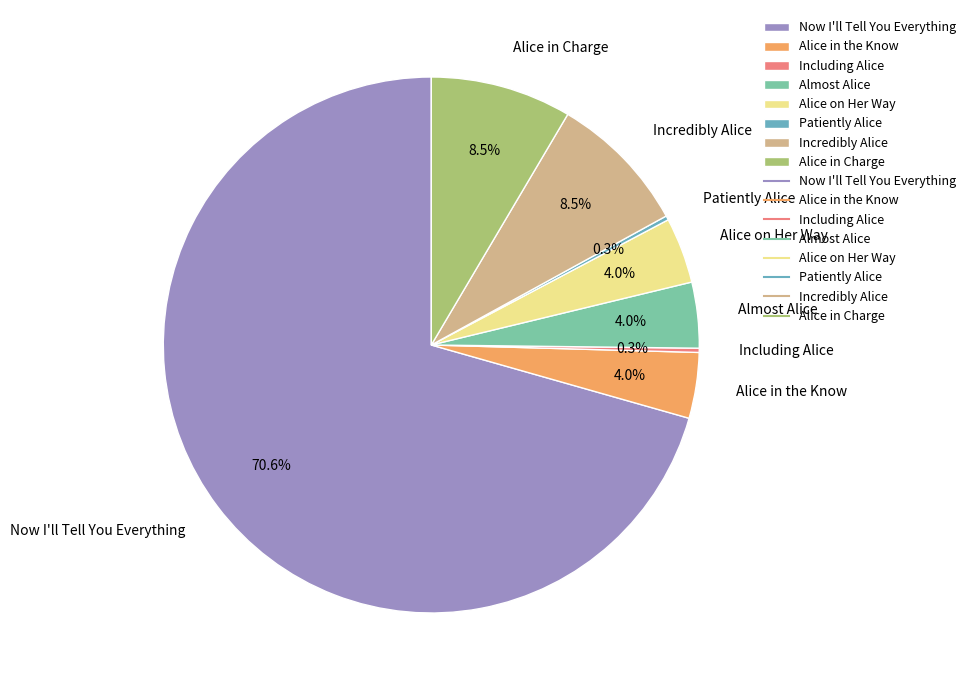

Which slice is the largest?

Now I'll Tell You Everything